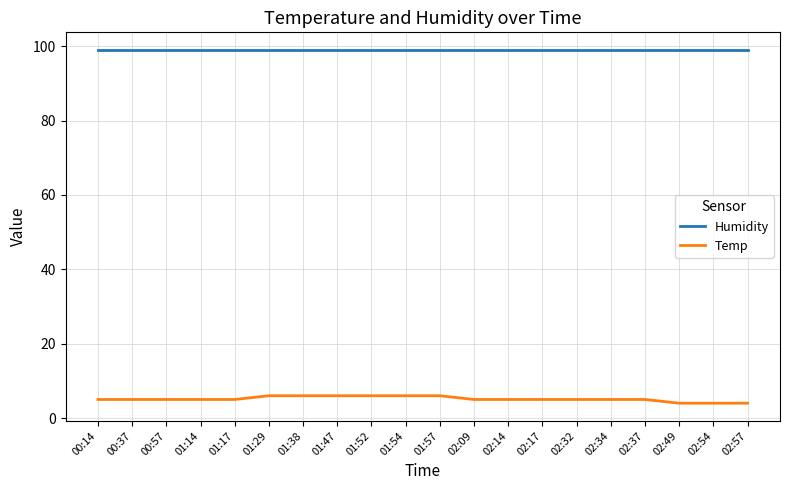

How many series are shown in this chart?

2